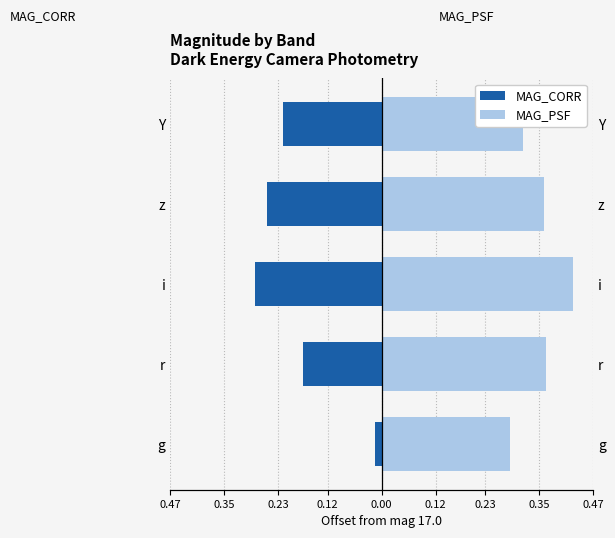

Rank the series by their maximum value, from lowest to highest.

MAG_CORR, MAG_PSF